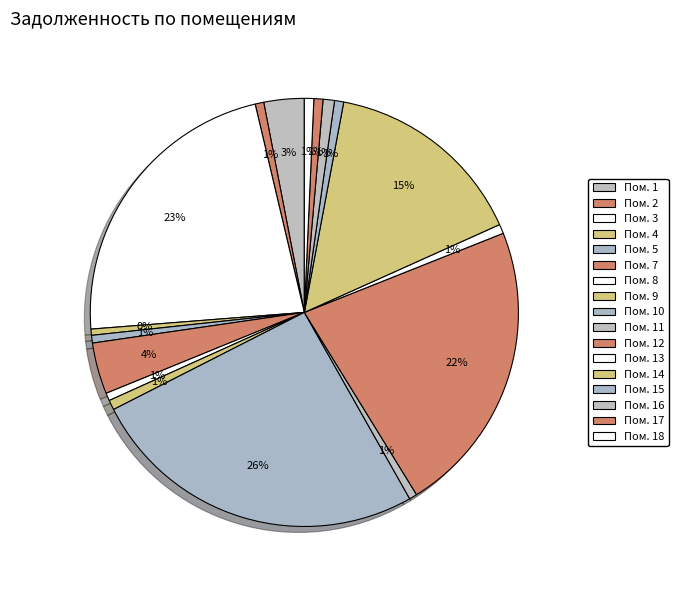

To the nearest percent, what is the difference between the largest and smallest slice percentages?

26%